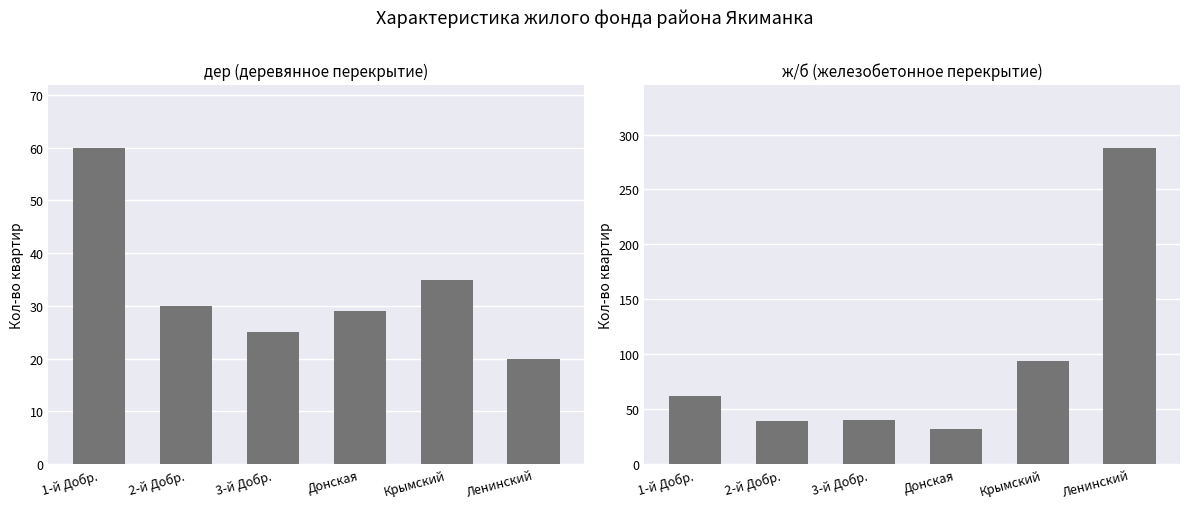

At which label does дер first exceed 30?

1-й Добр.